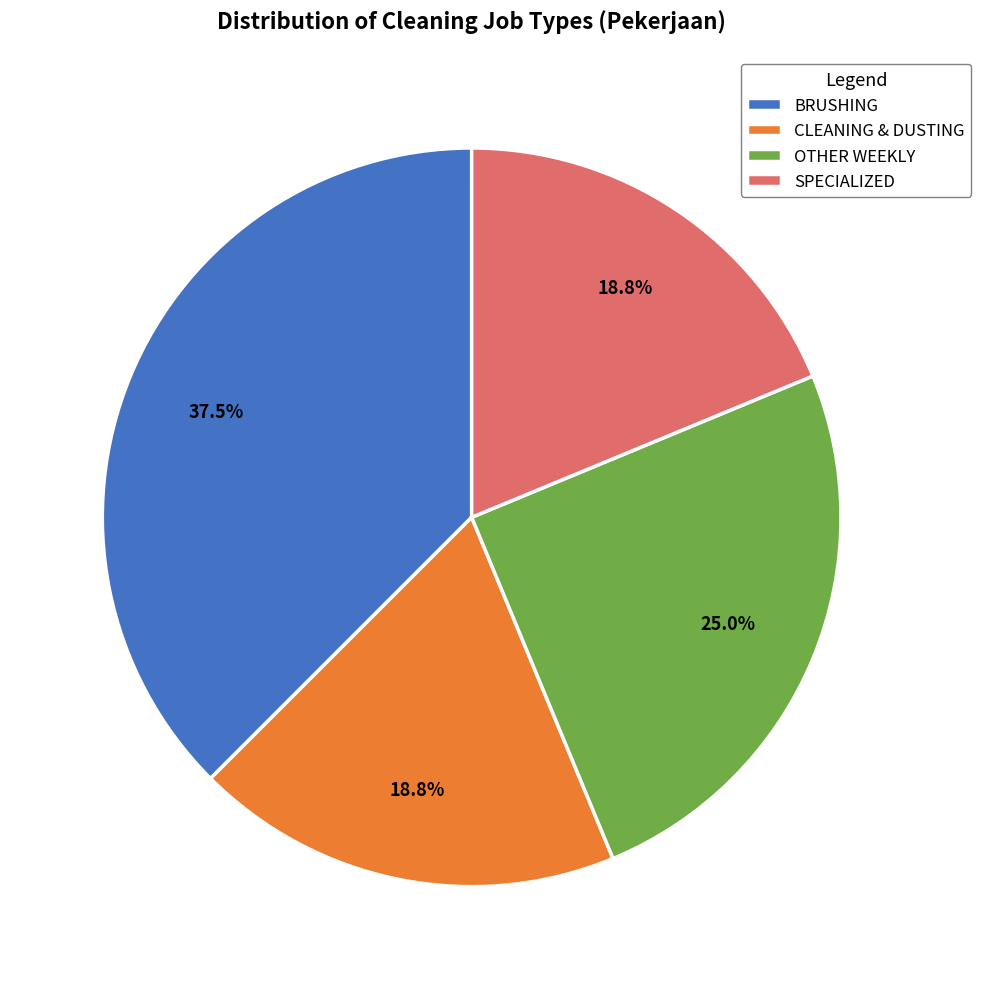

What is the largest slice in the pie chart?

BRUSHING